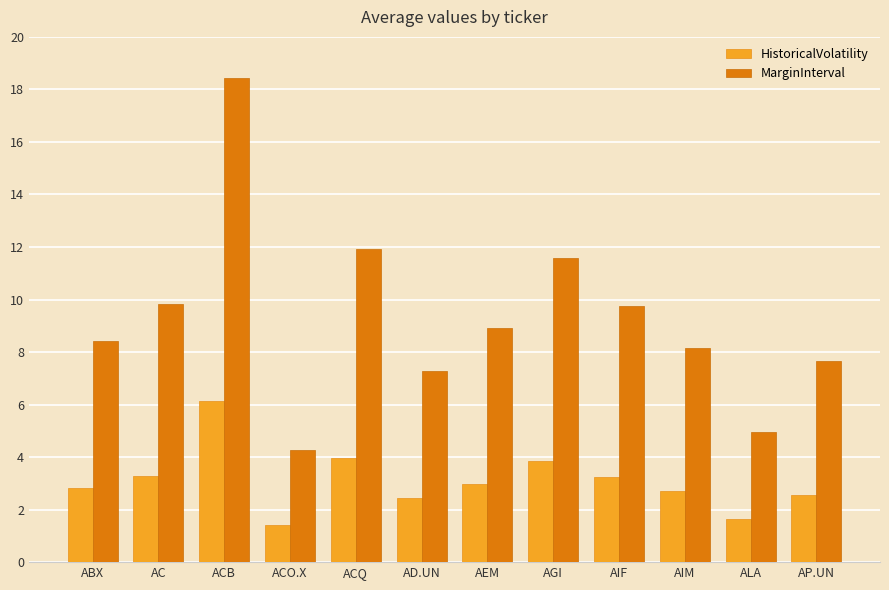

What is the sum of all MarginInterval values?

111.2